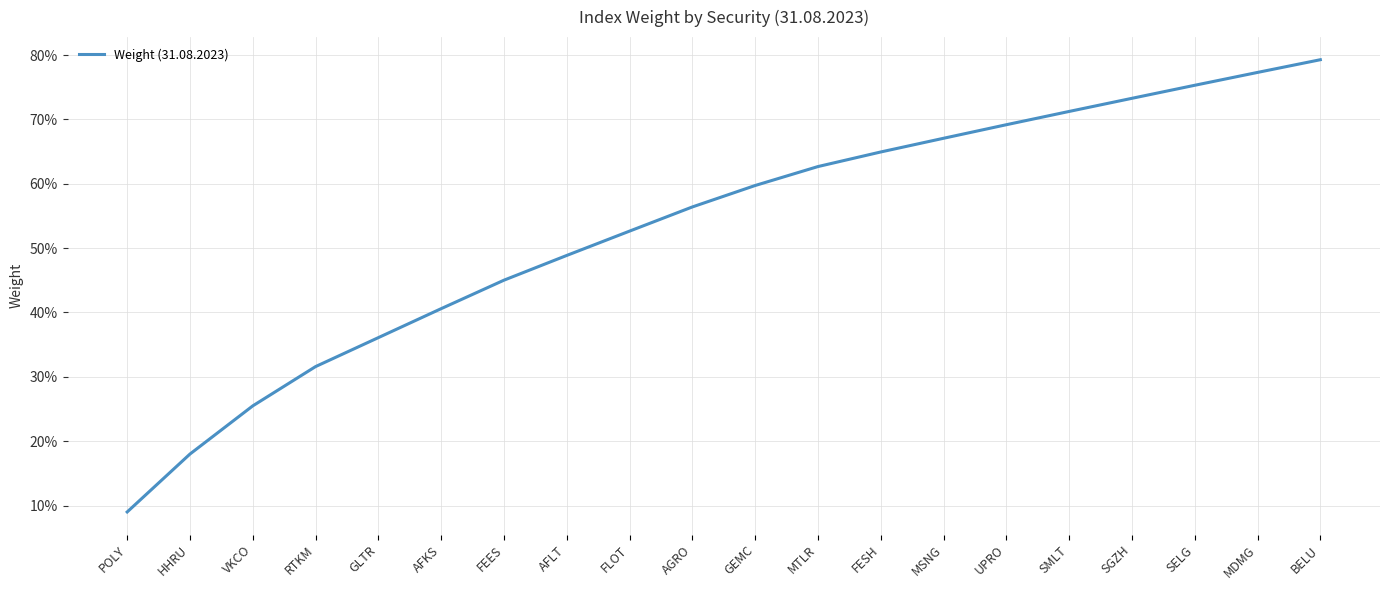

True or false: the data has more than 0 interior local peaks.

False